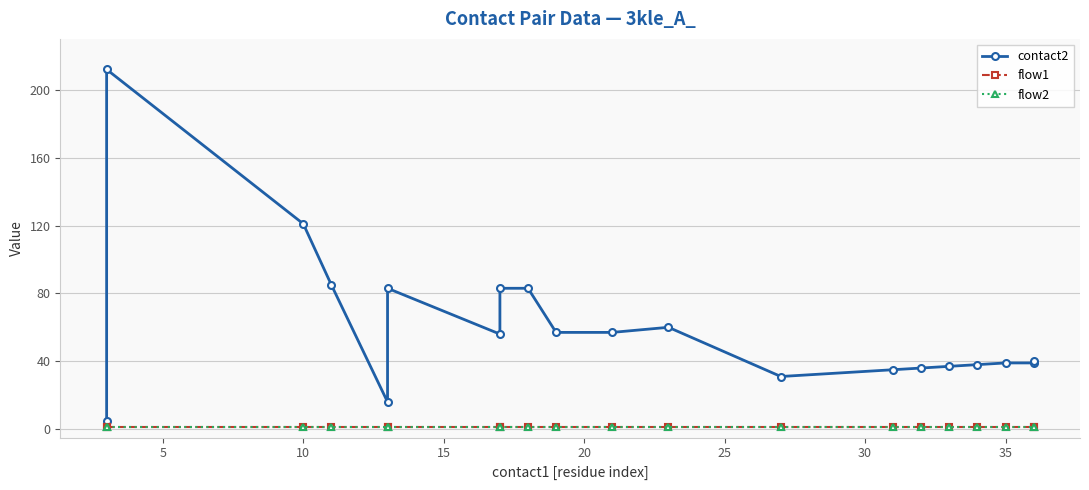

What is the maximum value for contact2?

212